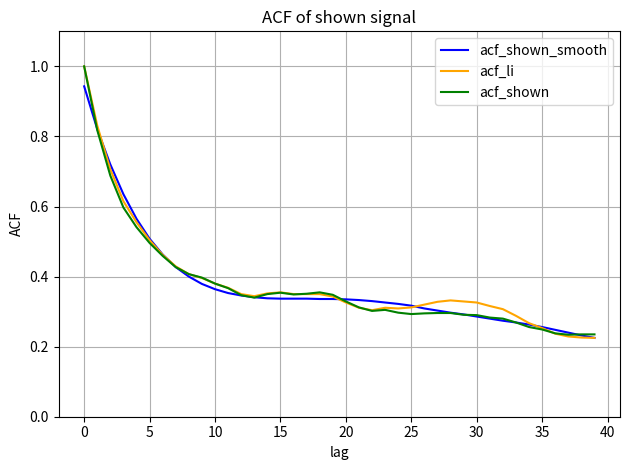

Is this an area chart (filled region under the line)?

No